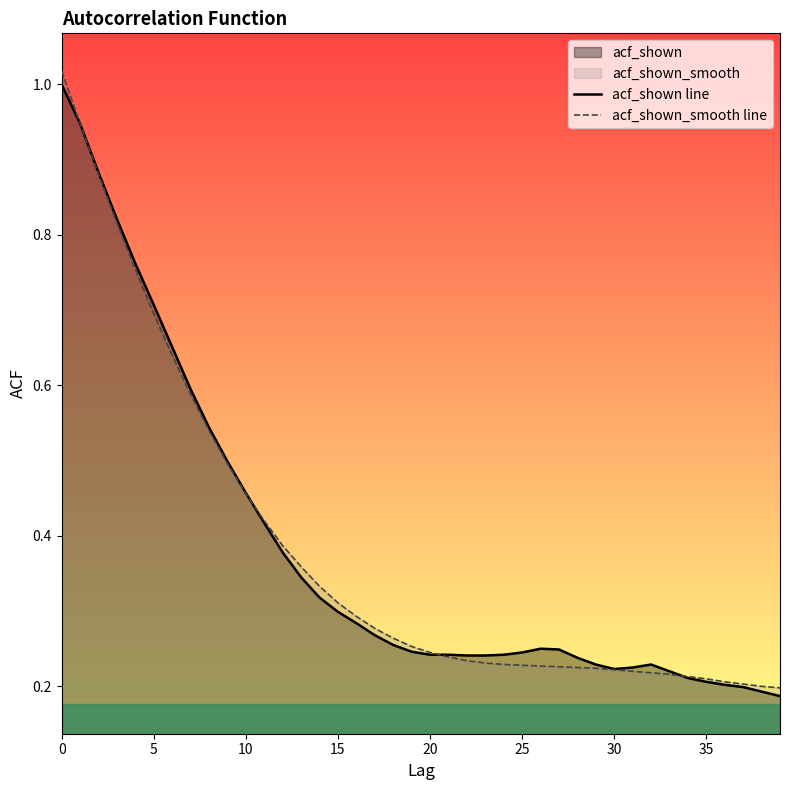

Is it true that acf_shown_smooth line equals 0.3 at 17?

True